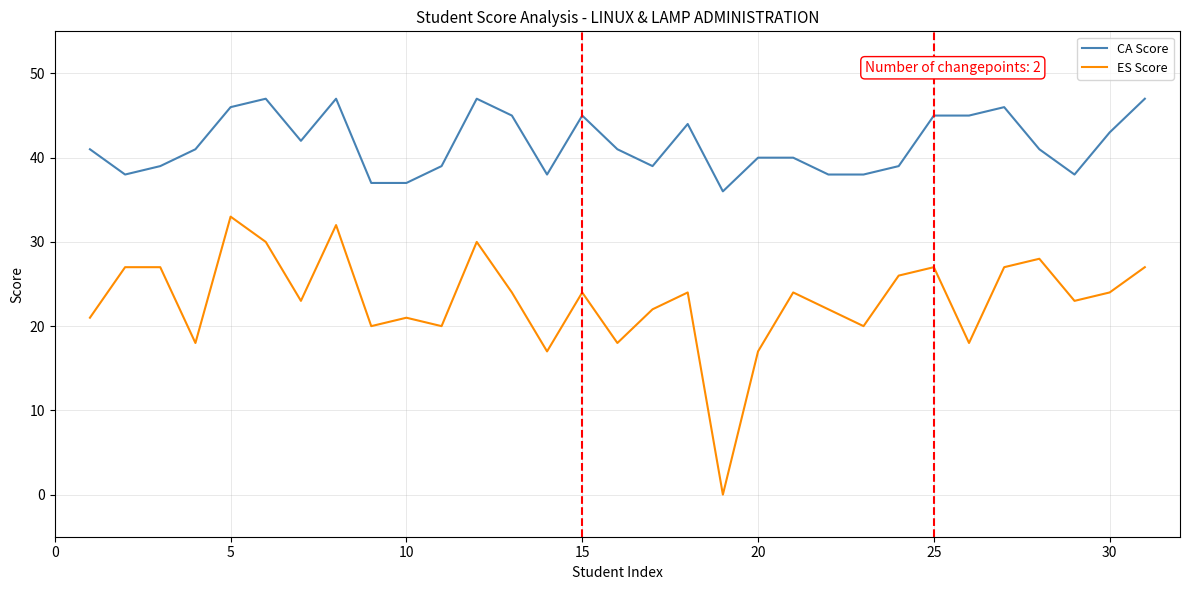

Which series has the widest spread of values?

ES Score